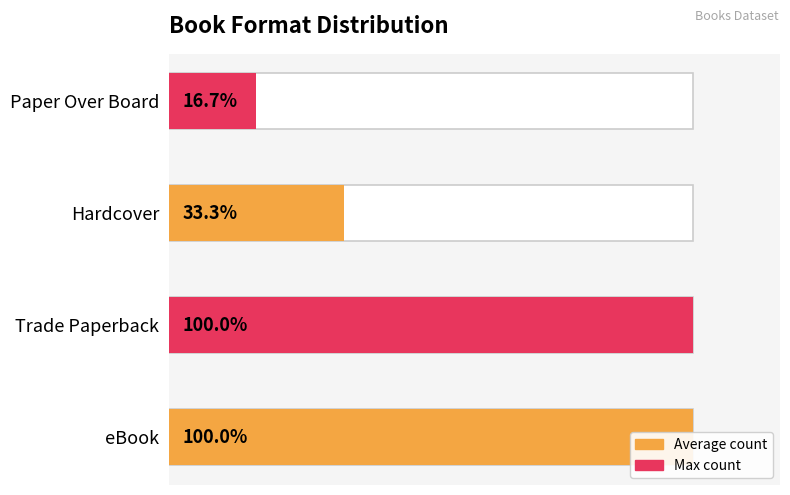

True or false: the data shows 4 at Trade Paperback.

False